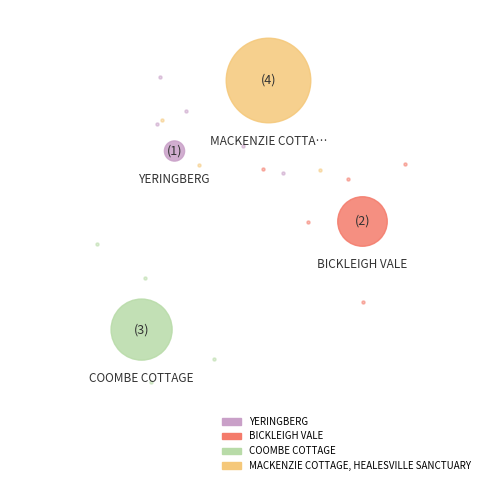

Which slice is the largest?

MACKENZIE COTTAGE, HEALESVILLE SANCTUARY